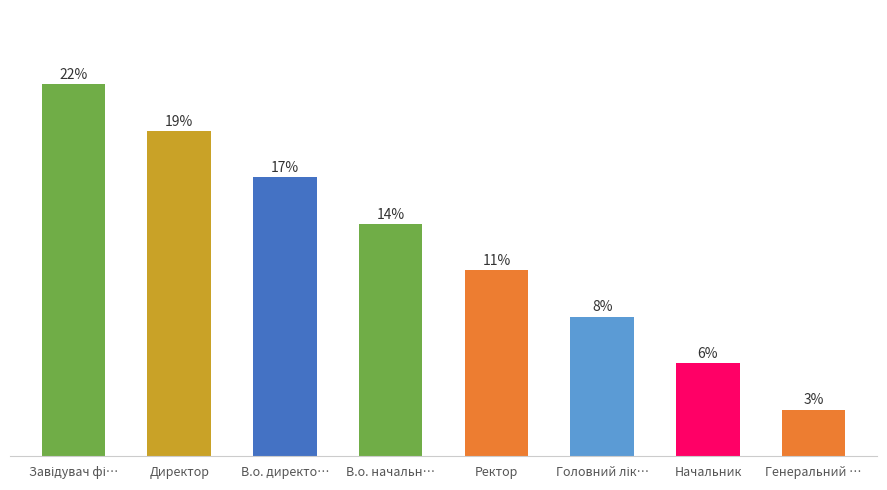

Which has a higher value, В.о. начальника or Директор?

Директор